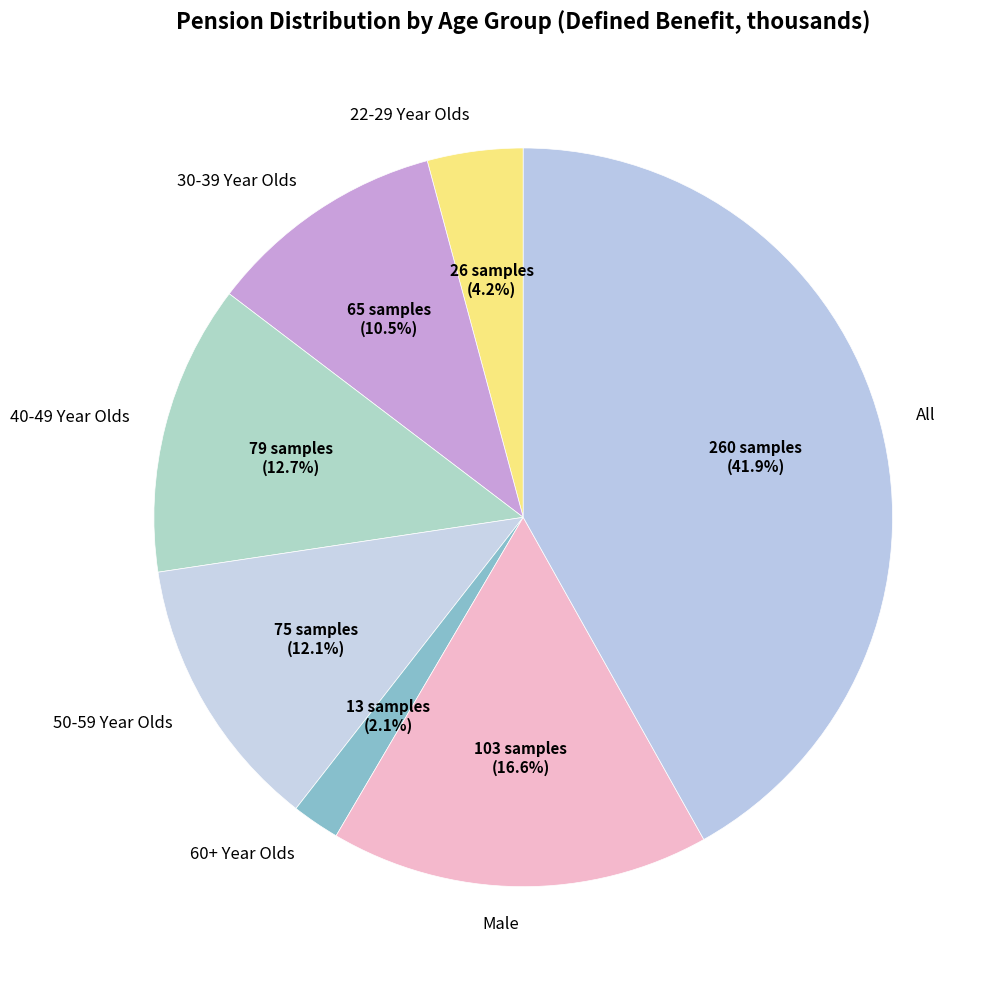

Is the sum of All and 22-29 Year Olds greater than half?

No